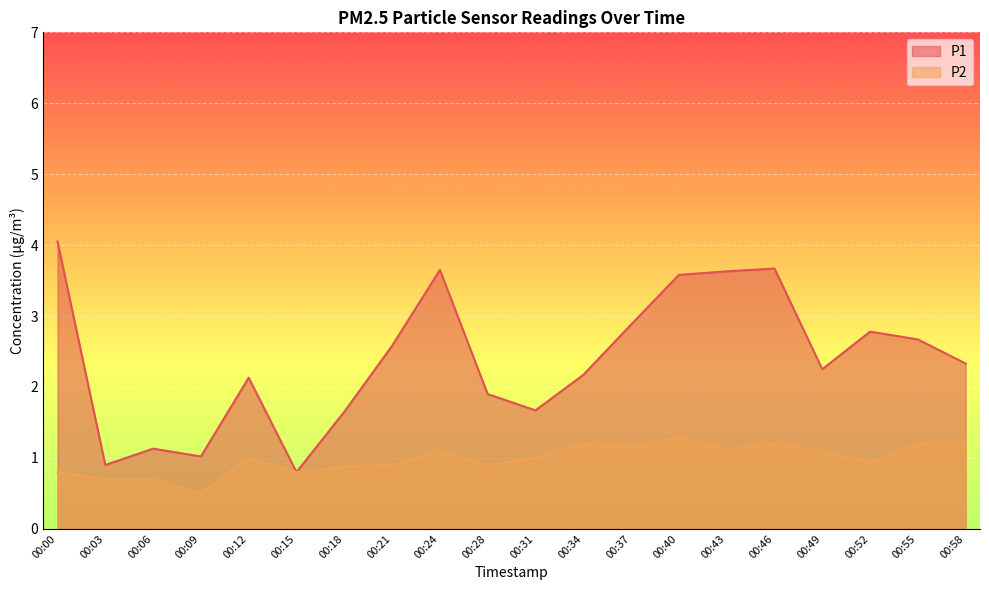

The P2 series shows 1.9 at 00:34. True or false?

False